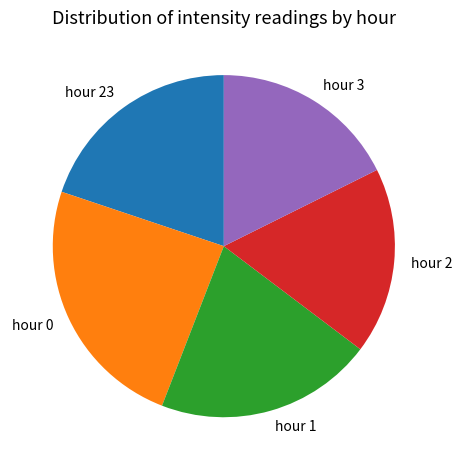

Combined, do hour 23 and hour 3 account for over 50%?

No